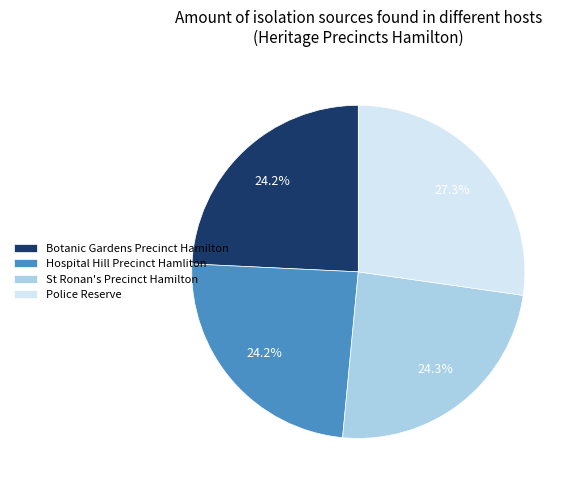

Count the number of slices in the pie.

4